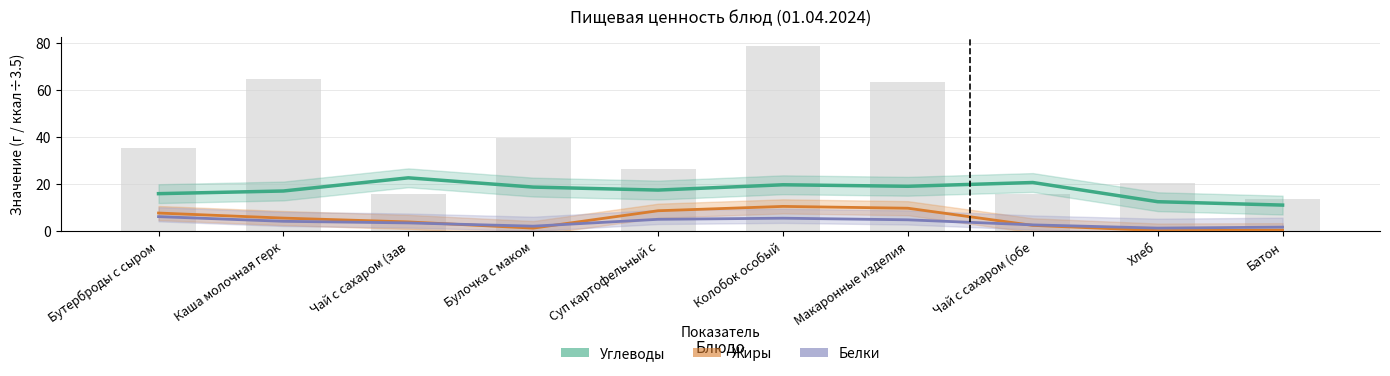

Which series has the largest range (max minus min)?

Углеводы